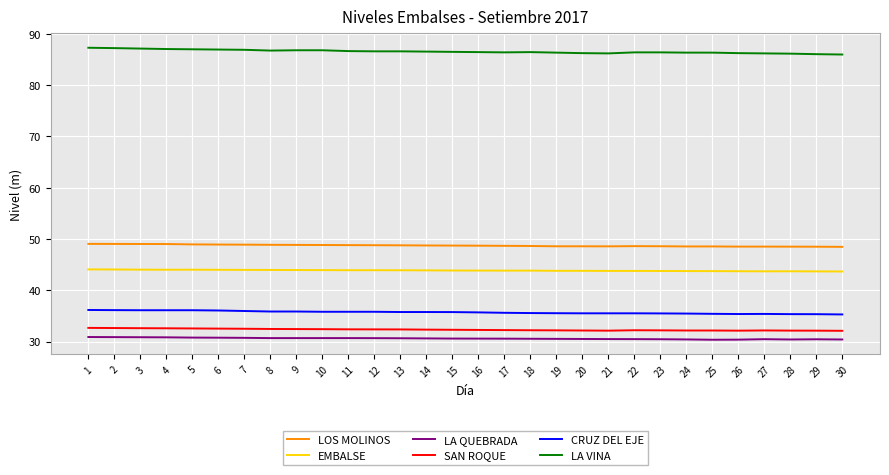

True or false: EMBALSE and SAN ROQUE cross at least once.

False